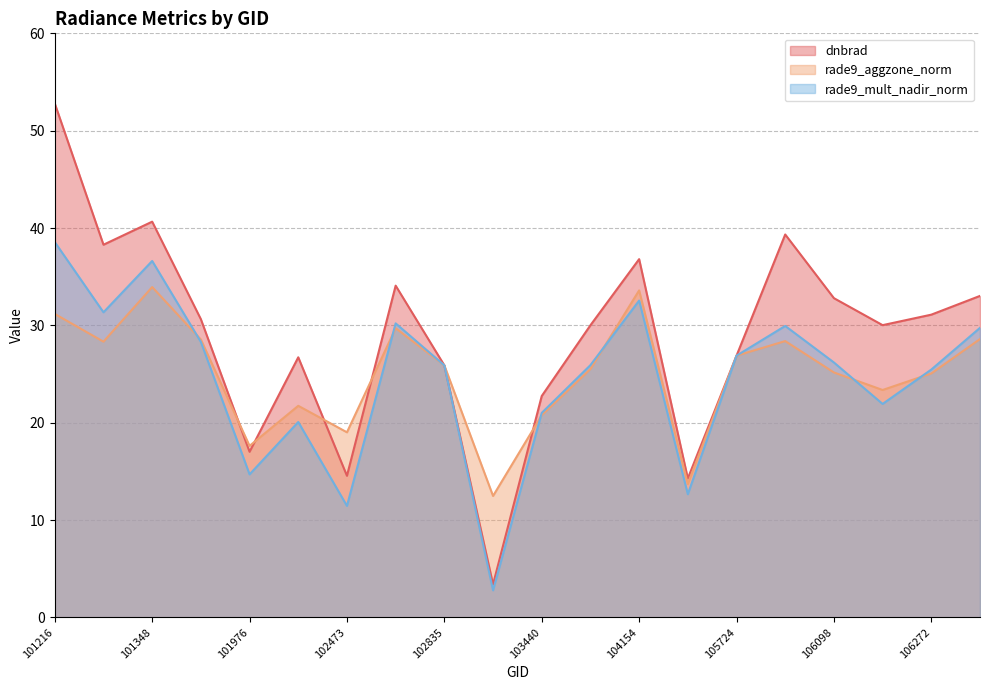

How many interior local peaks does the dnbrad series have?

5